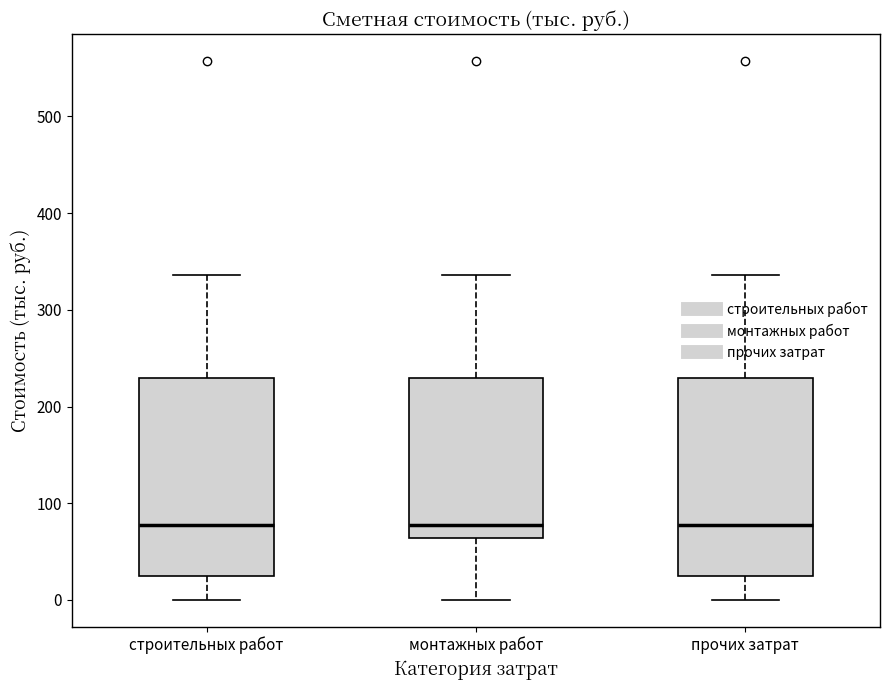

Reading left to right, transcribe this box plot: for each box, give where its median line is, the range the box spans, and where its two whiskers end, as read against the y-axis. The values are not printed on the chart, so give them approximately, as read against the axis.

строительных работ: median 80, box 20 to 230, whiskers 0 to 340
монтажных работ: median 80, box 60 to 230, whiskers 0 to 340
прочих затрат: median 80, box 20 to 230, whiskers 0 to 340